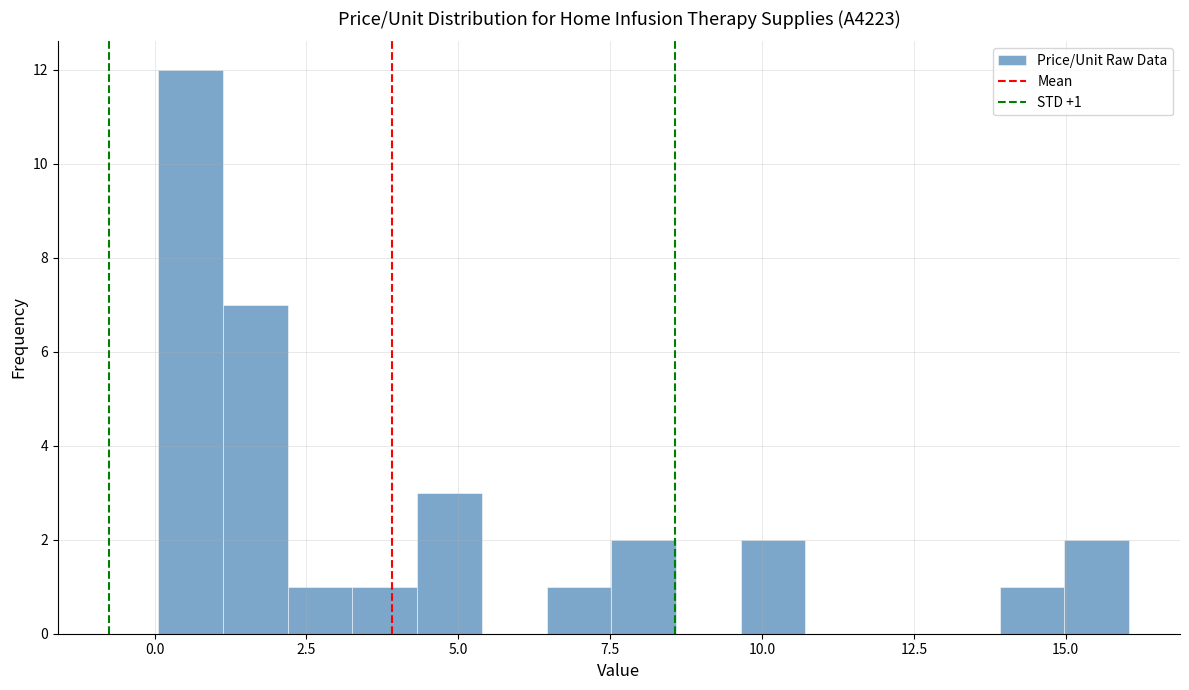

Around what value on the x-axis is the tallest bar? Give the approximate position of its centre, as read against the axis.

0.5